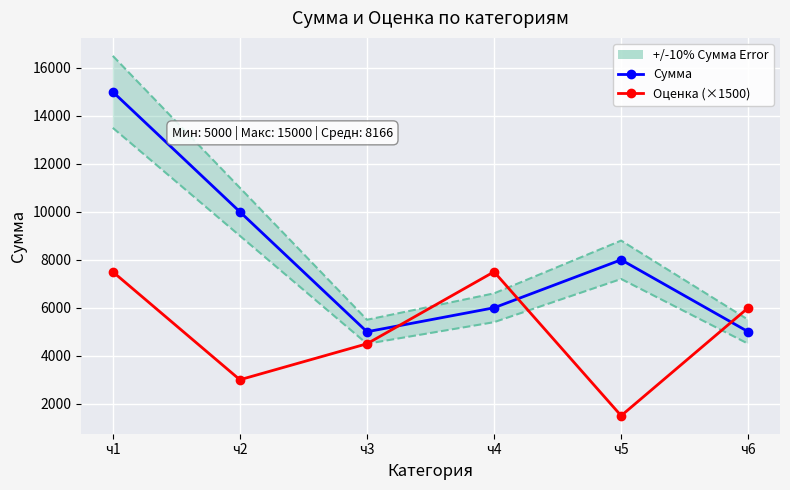

Reading left to right, transcribe all the data shown in this chart.

Сумма: 15000	10000	5000	6000	8000	5000
Оценка (×1500): 7500	3000	4500	7500	1500	6000